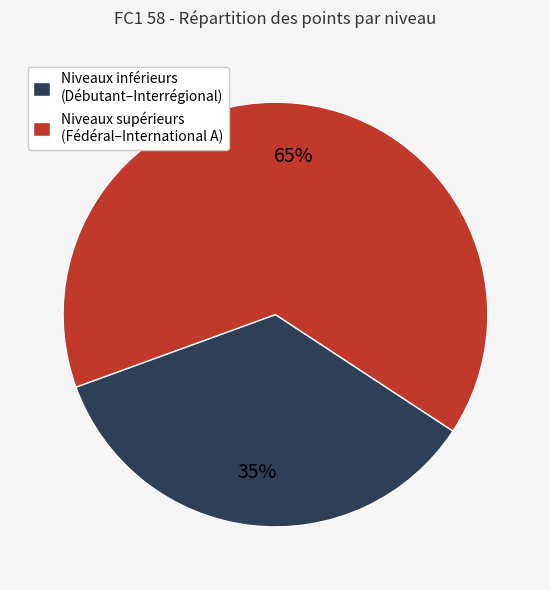

Which has a higher value, Niveaux supérieurs (Fédéral–International A) or Niveaux inférieurs (Débutant–Interrégional)?

Niveaux supérieurs (Fédéral–International A)